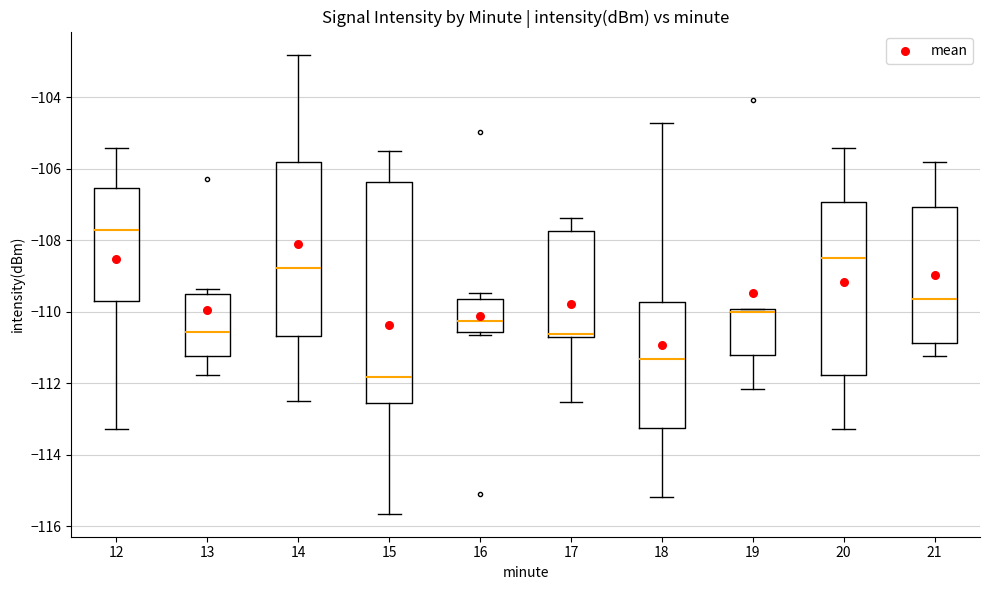

Reading left to right, transcribe this box plot: for each box, give where its median line is, the range the box spans, and where its two whiskers end, as read against the y-axis. The values are not printed on the chart, so give them approximately, as read against the axis.

12: median -107.8, box -109.6 to -106.6, whiskers -113.2 to -105.4
13: median -110.6, box -111.2 to -109.6, whiskers -111.8 to -109.4
14: median -108.8, box -110.6 to -105.8, whiskers -112.4 to -102.8
15: median -111.8, box -112.6 to -106.4, whiskers -115.6 to -105.4
16: median -110.2, box -110.6 to -109.6, whiskers -110.6 (just below the box's lower edge) to -109.4
17: median -110.6 (just above the box's lower edge), box -110.6 to -107.8, whiskers -112.6 to -107.4
18: median -111.4, box -113.2 to -109.8, whiskers -115.2 to -104.8
19: median -110.0 (just below the box's upper edge), box -111.2 to -110.0, whiskers -112.2 to -110.0
20: median -108.4, box -111.8 to -107.0, whiskers -113.2 to -105.4
21: median -109.6, box -110.8 to -107.0, whiskers -111.2 to -105.8